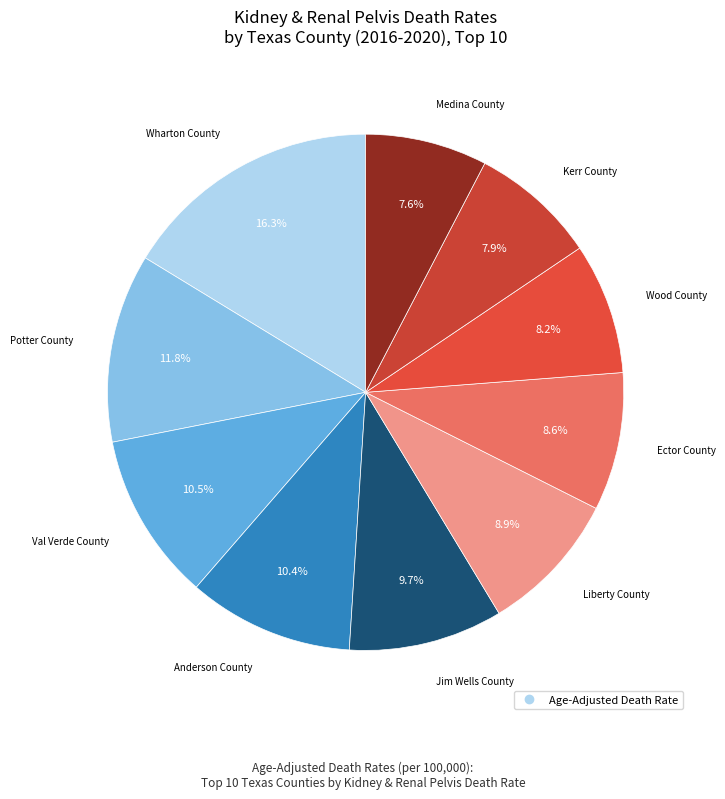

Rank the categories by value from highest to lowest.

Wharton County, Potter County, Val Verde County, Anderson County, Jim Wells County, Liberty County, Ector County, Wood County, Kerr County, Medina County